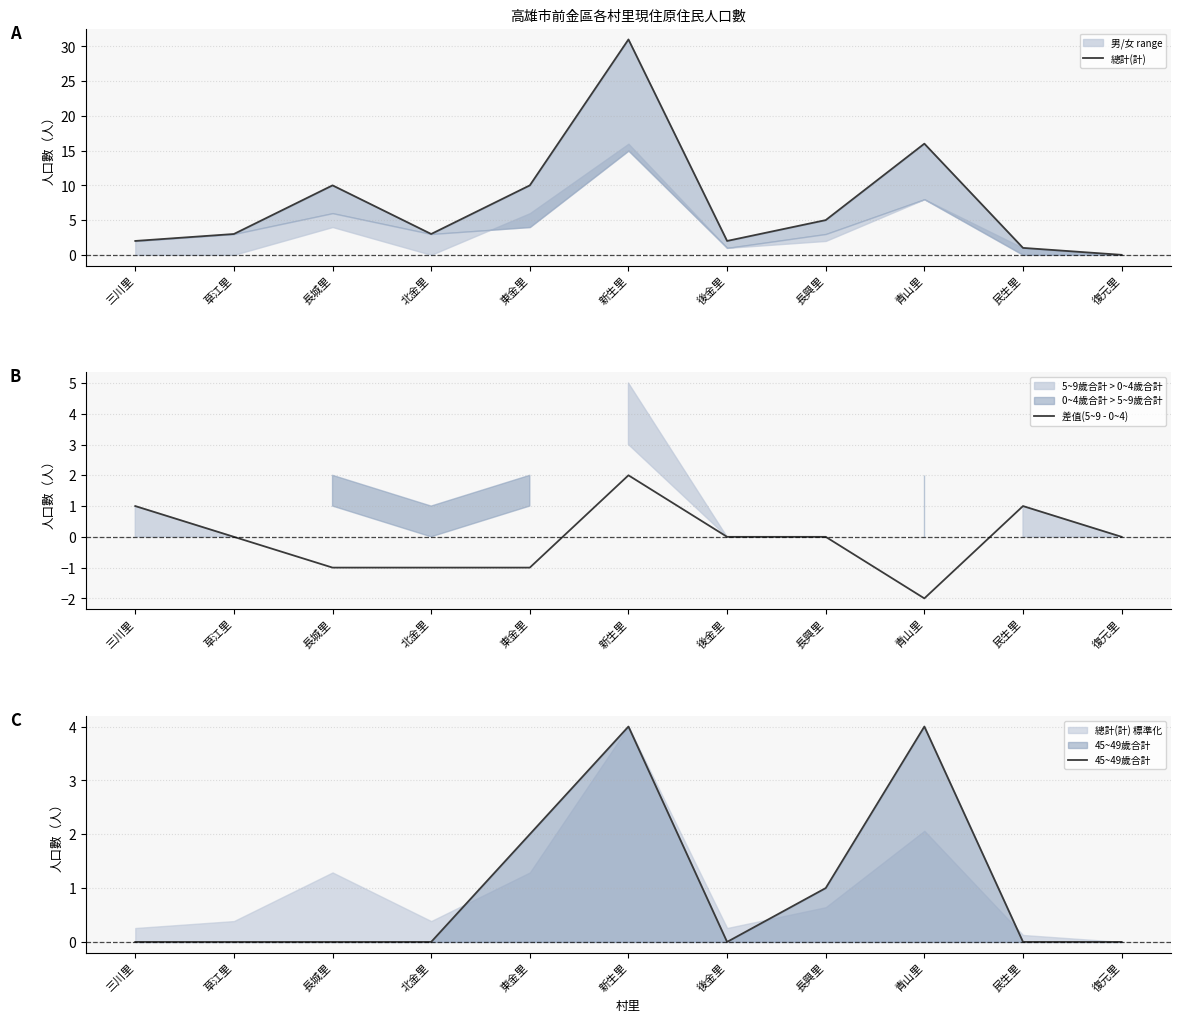

How many lines are shown in the chart?

3